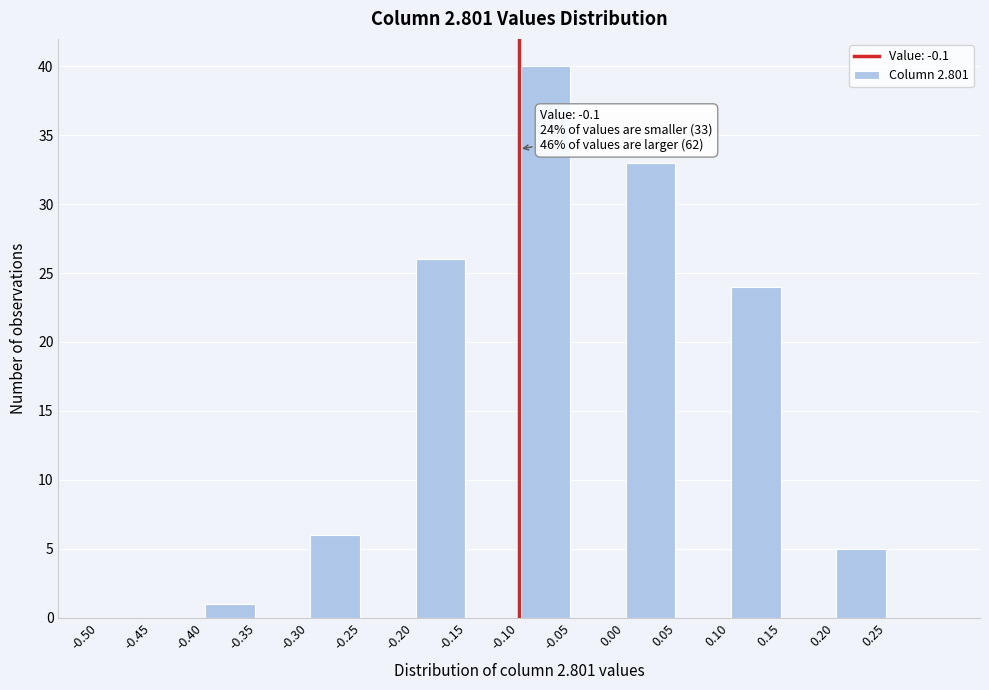

Which range on the x-axis has the tallest bar?

-0.10 to -0.05